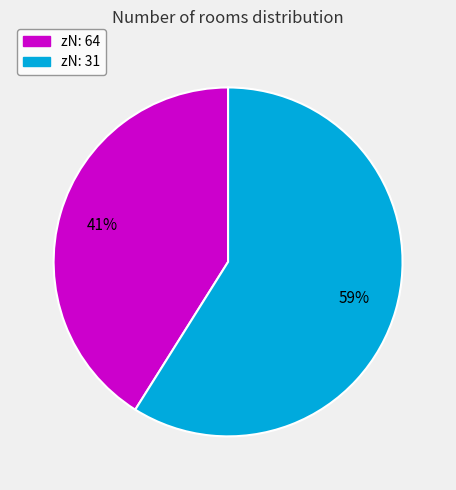

To the nearest percent, what is the average slice percentage?

50%